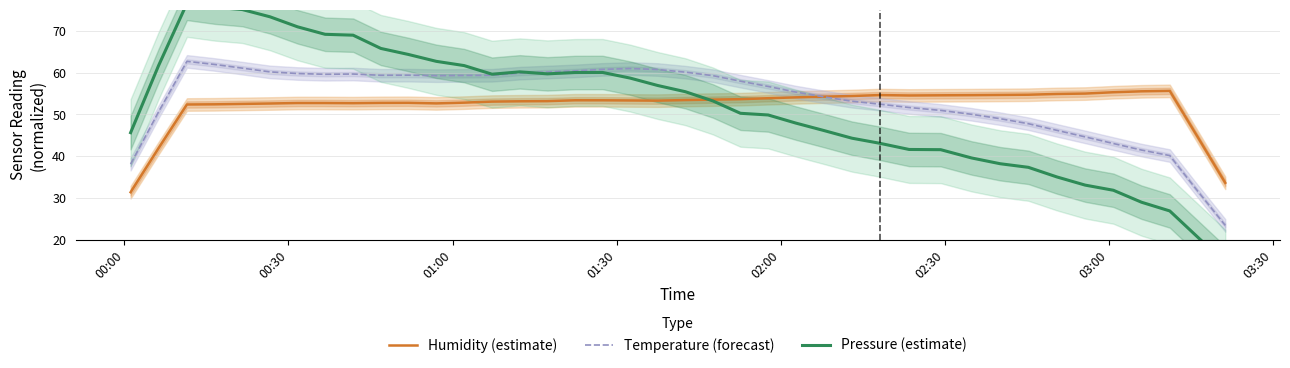

What is the minimum value for Humidity (estimate)?

31.4